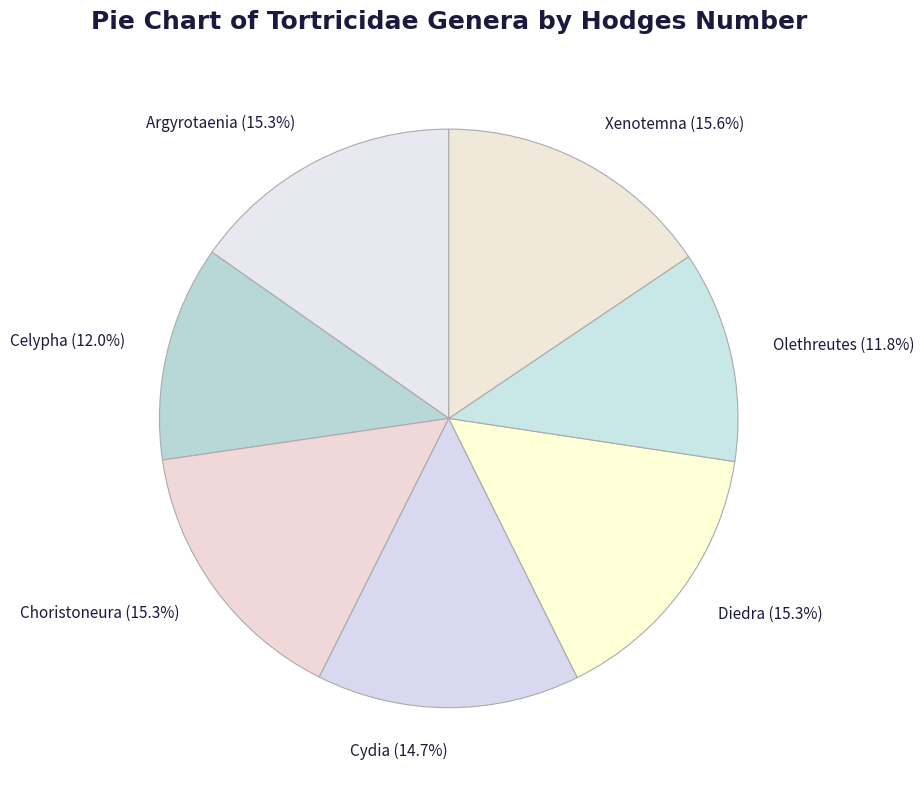

Between Cydia and Choristoneura, which is larger?

Choristoneura